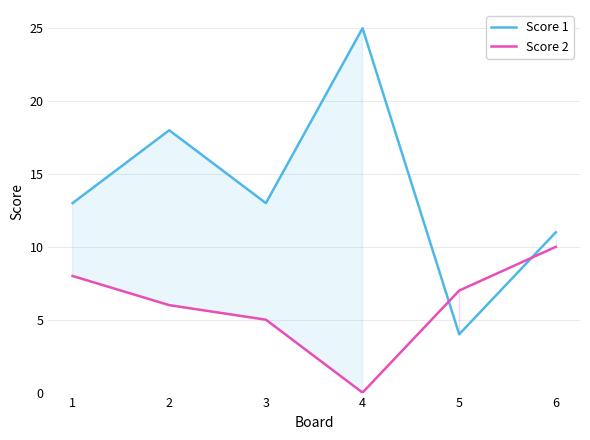

Reading left to right, what are all the values shown in this chart?

Score 1: 13	18	13	25	4	11
Score 2: 8	6	5	0	7	10